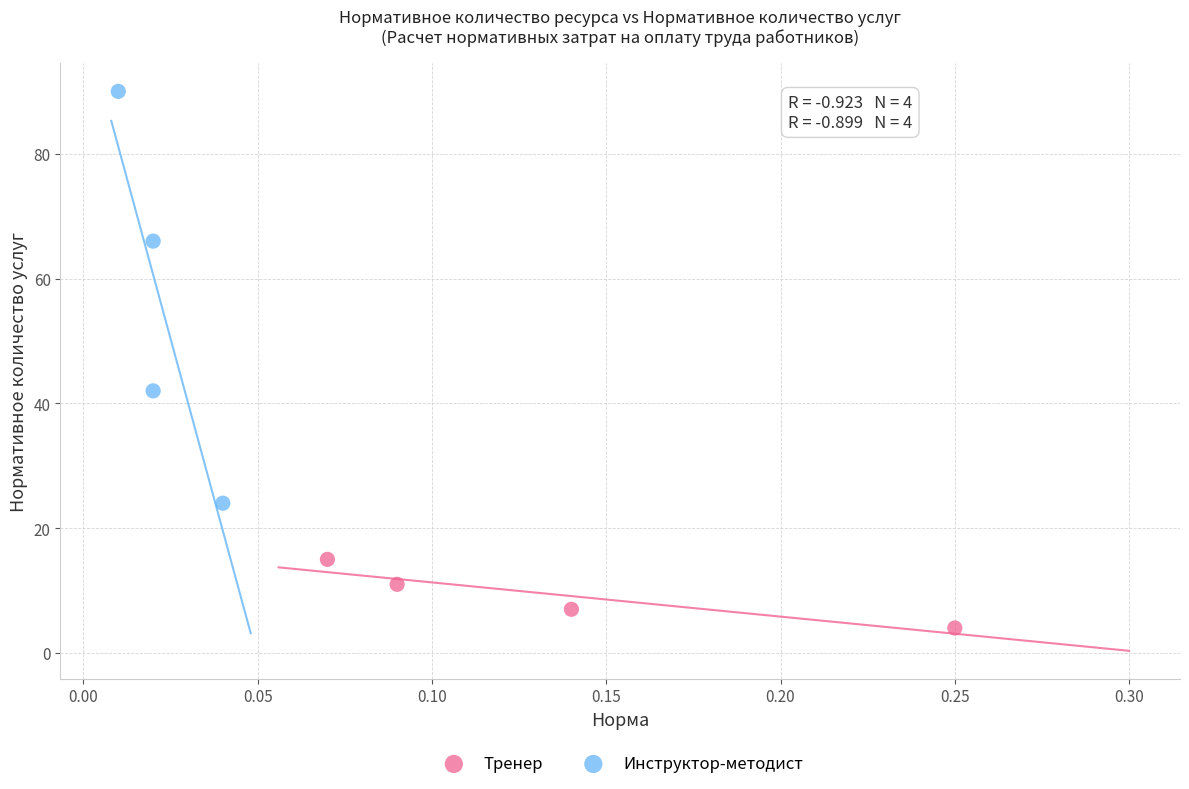

Which series contains the lowest Y value?

Тренер